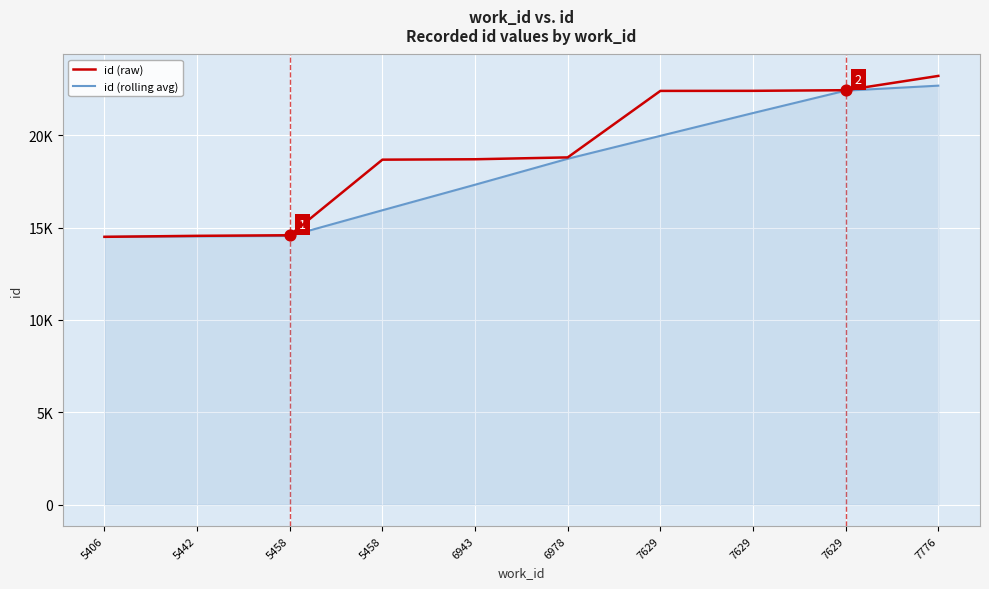

What are all the series names shown in the legend?

id (raw), id (rolling avg)